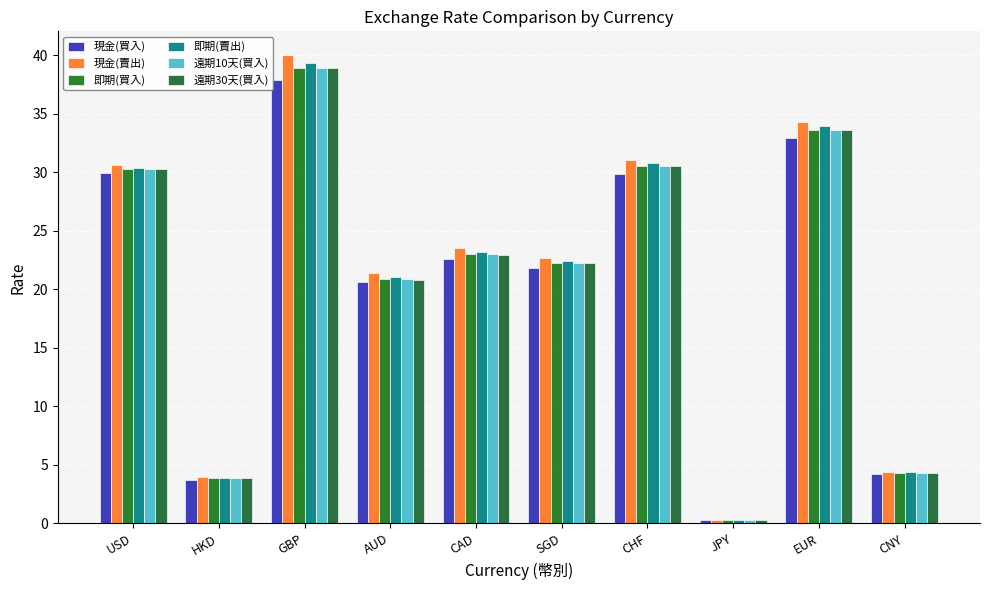

At how many categories does at least one series exceed 35?

1